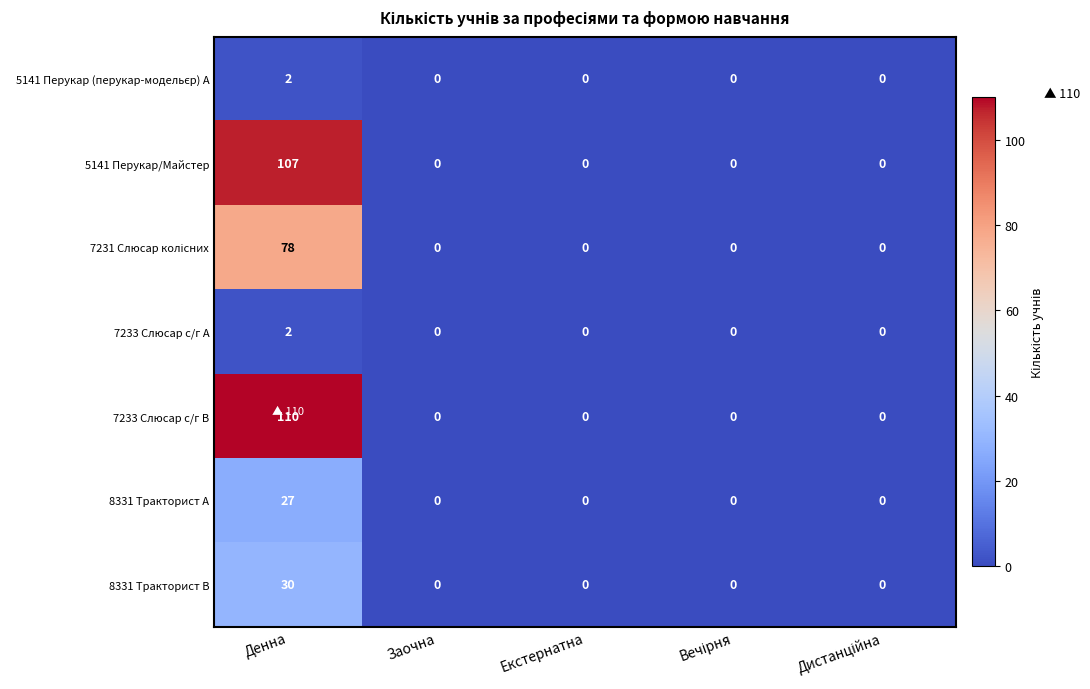

At which category does the chart reach its peak across all series?

Денна